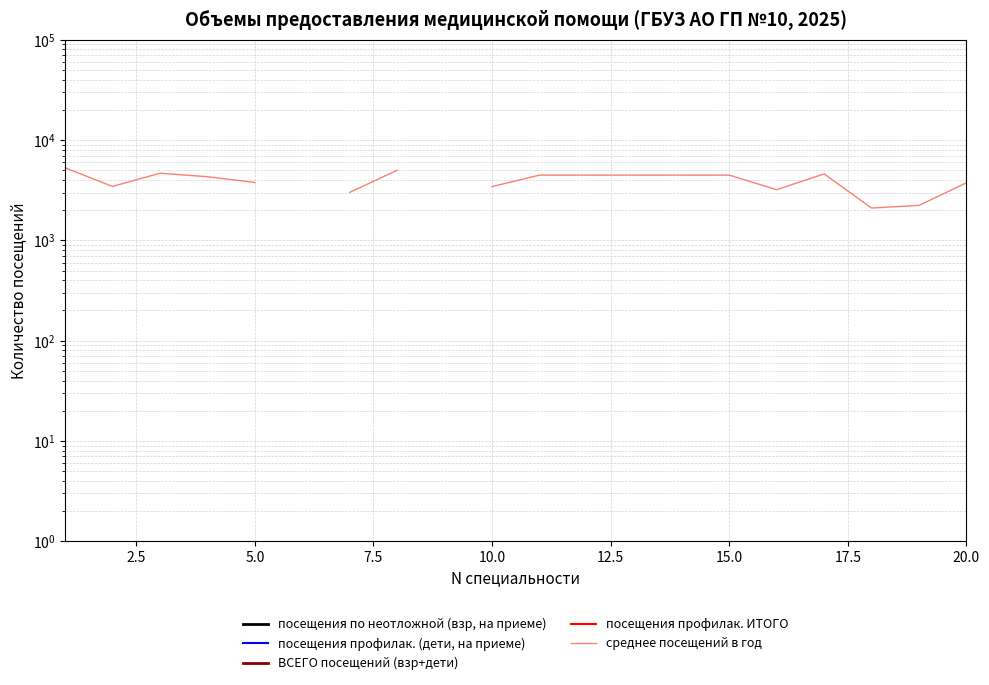

True or false: посещения профилак. (дети, на приеме) and посещения профилак. ИТОГО cross at least once.

False